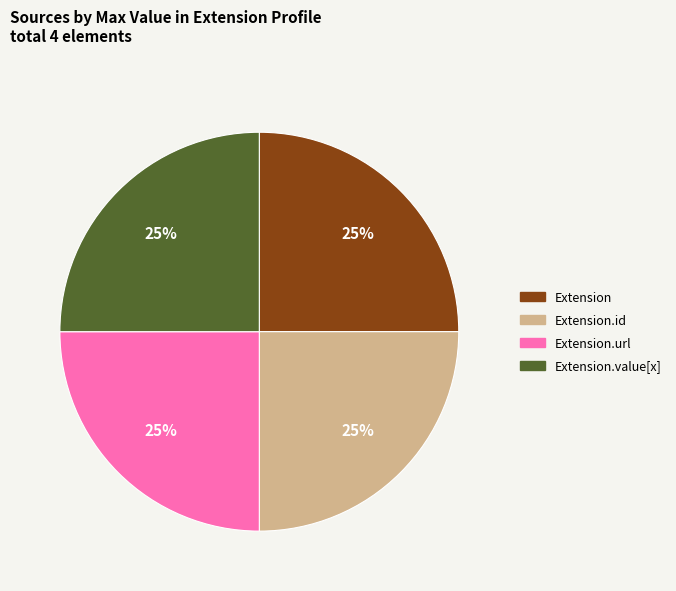

Is Extension.value[x] the majority of the pie?

No